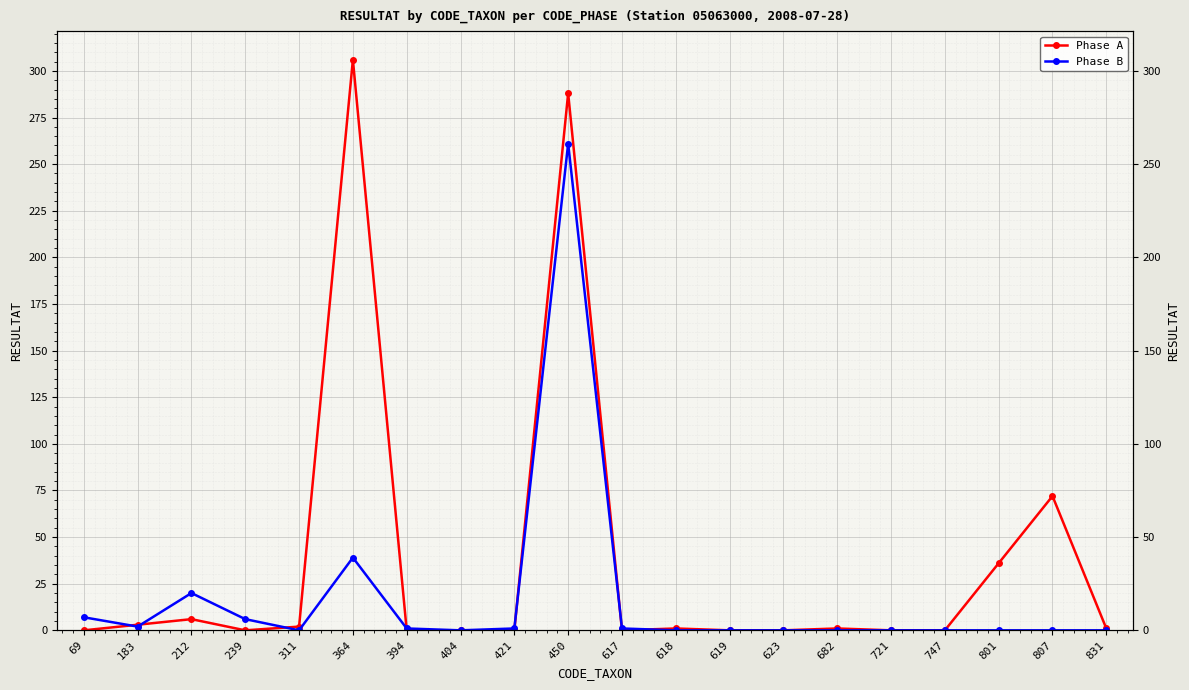

Where do Phase B and Phase A first cross each other?

69 and 183